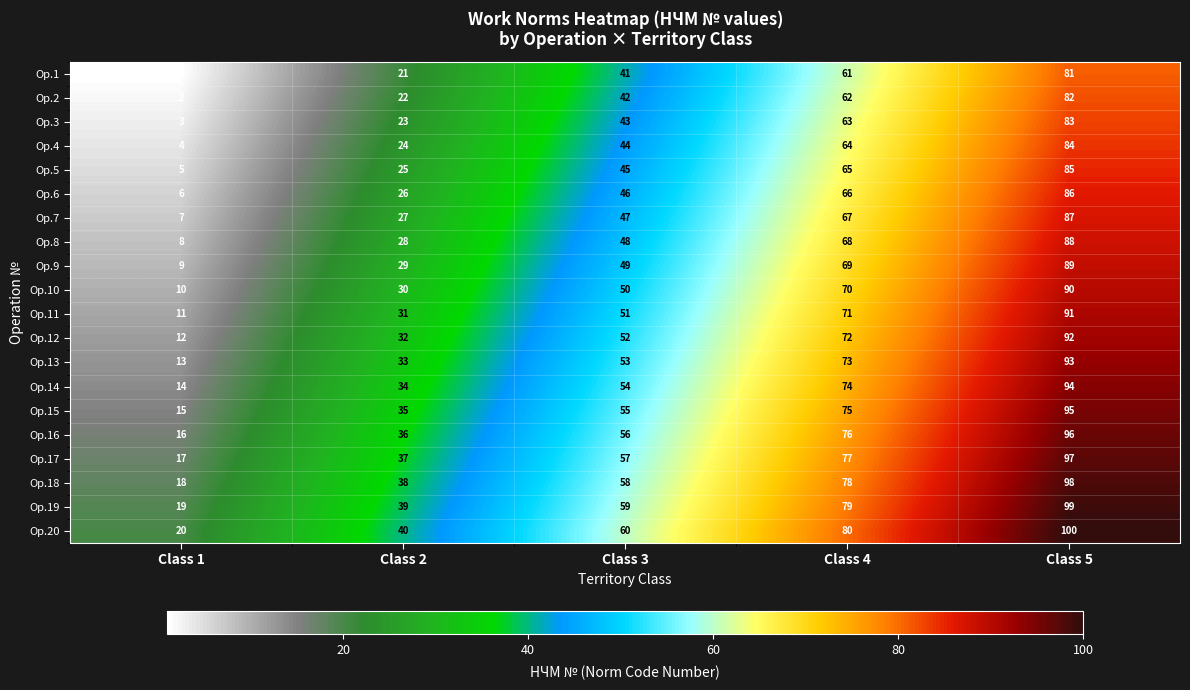

What is the difference between the highest and lowest values at Class 3?

19